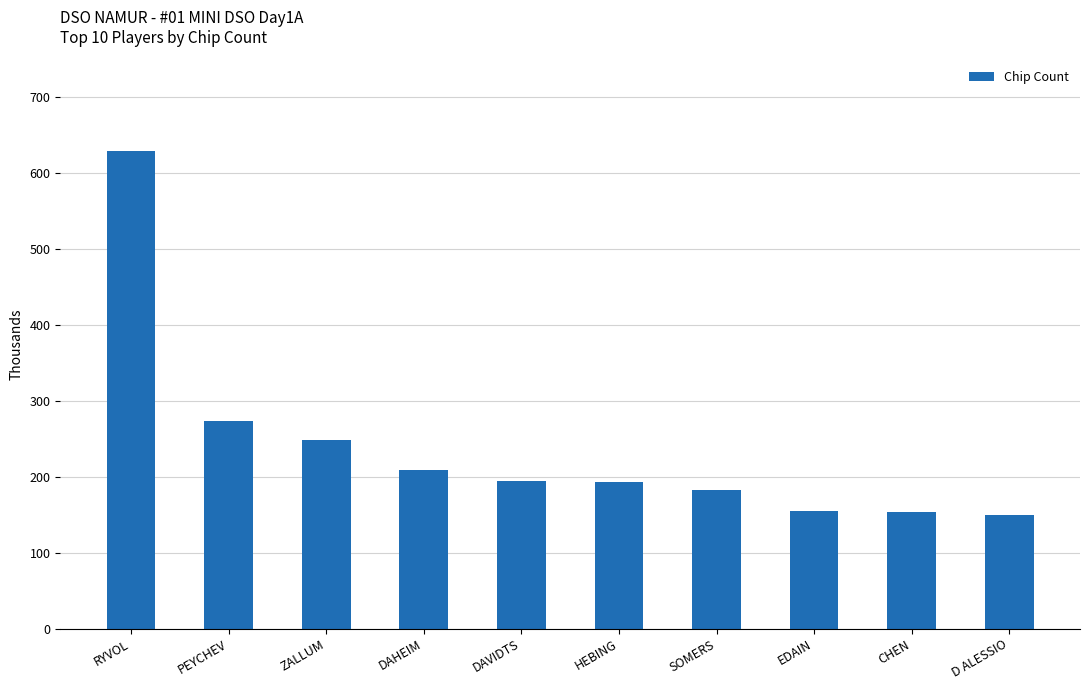

Does the chart contain any negative values?

No